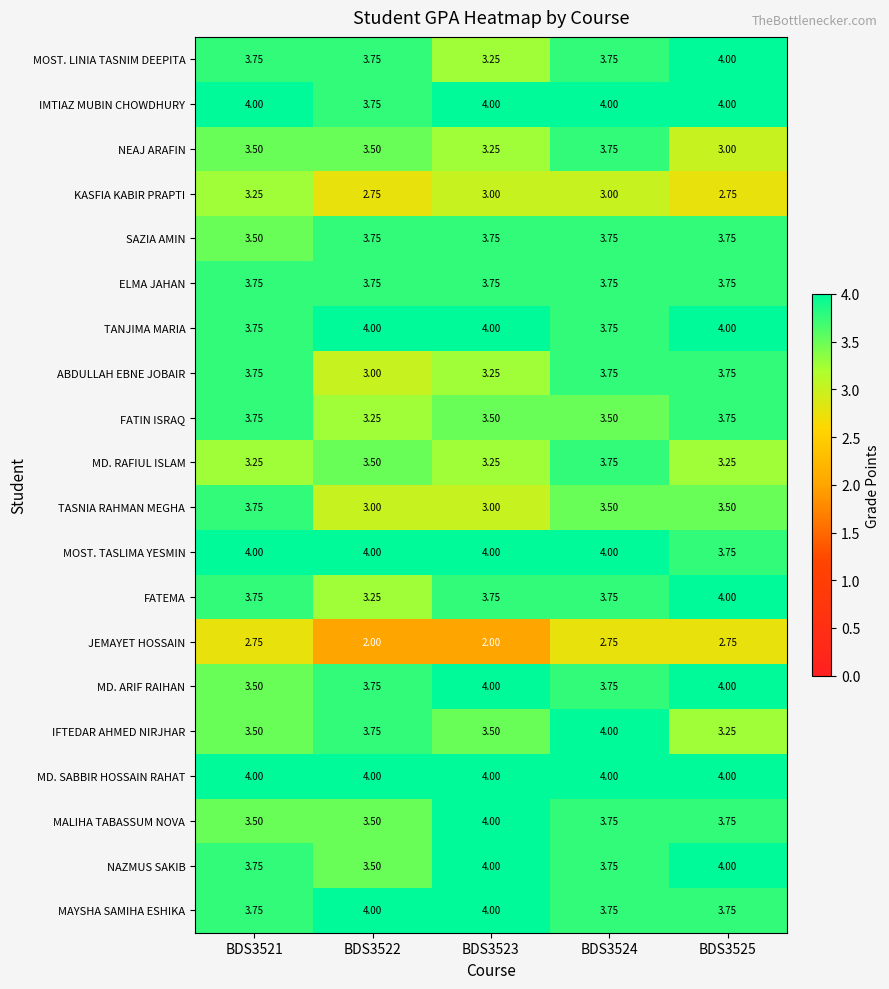

Is the value of SAZIA AMIN at BDS3524 greater than the value of MOST. LINIA TASNIM DEEPITA at BDS3525?

No